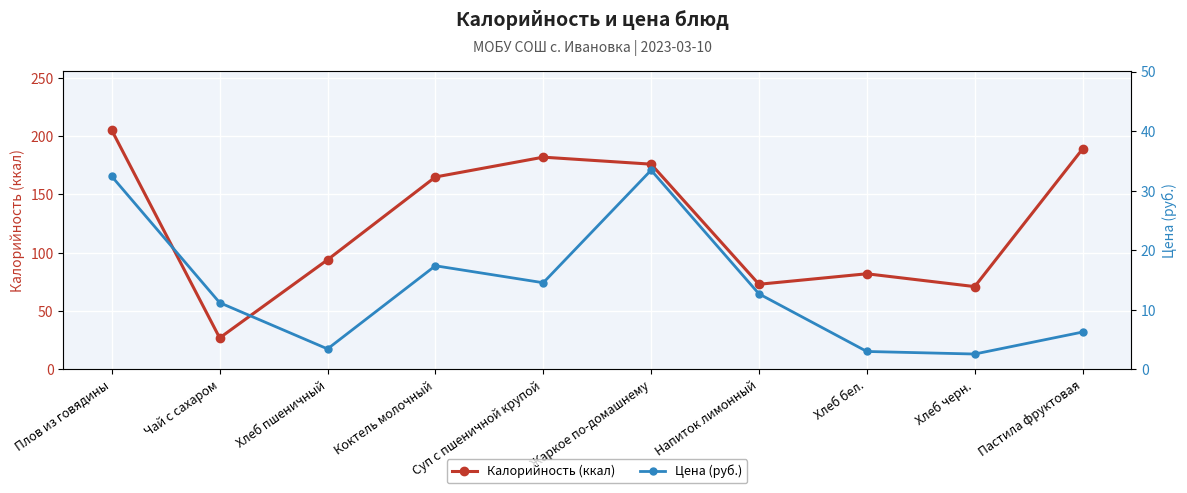

What is the difference between the maximum and minimum values in the Цена (руб.) series?

30.9